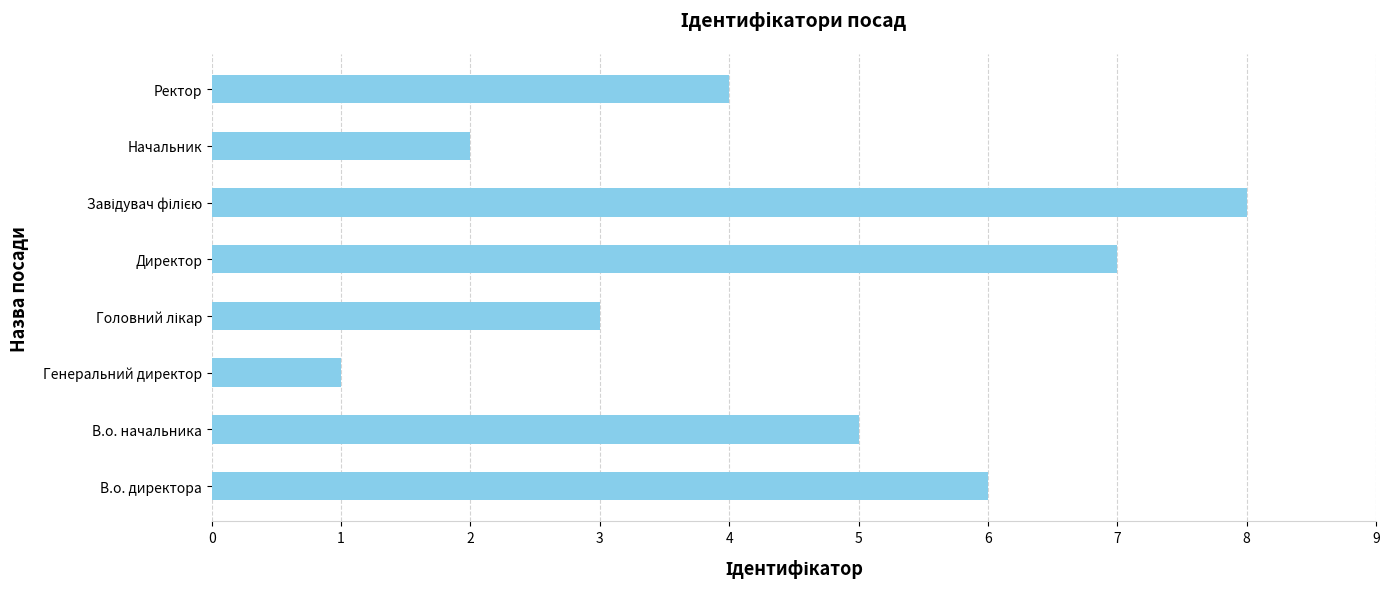

The chart shows a value of 4 at Ректор. True or false?

True